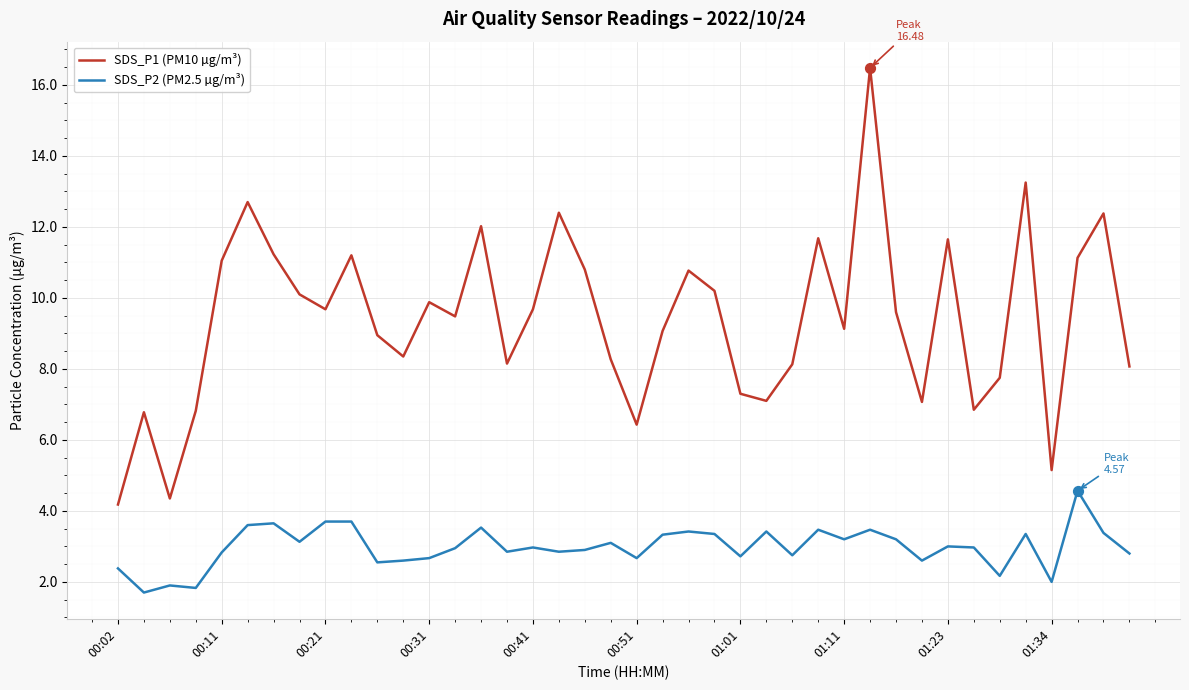

Which series has the largest total across all categories?

SDS_P1 (PM10 µg/m³)